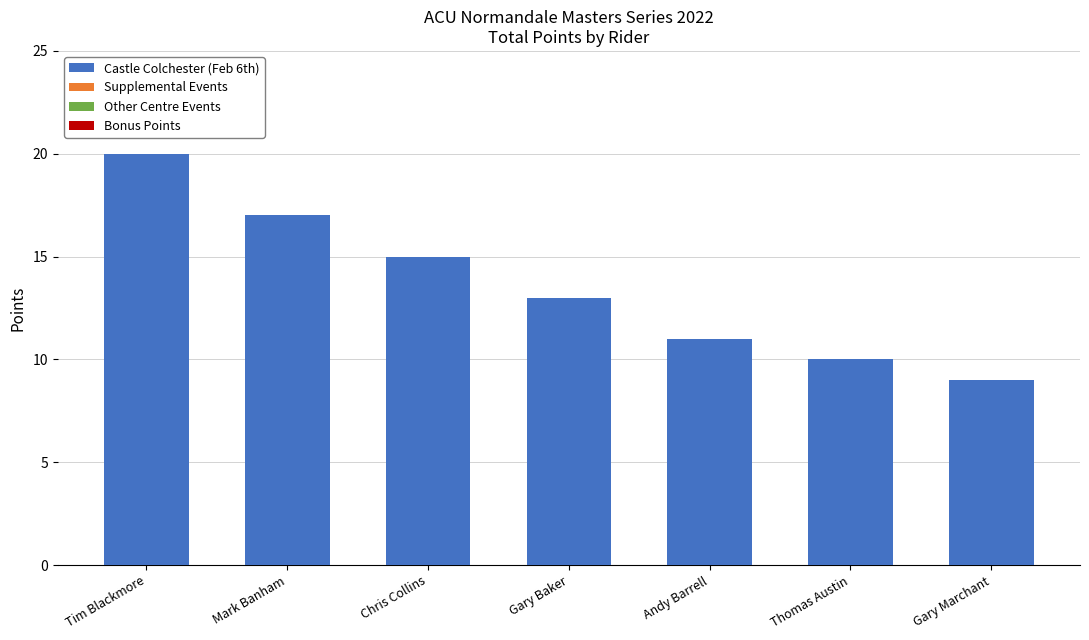

What is the difference between the maximum and second lowest values?

10